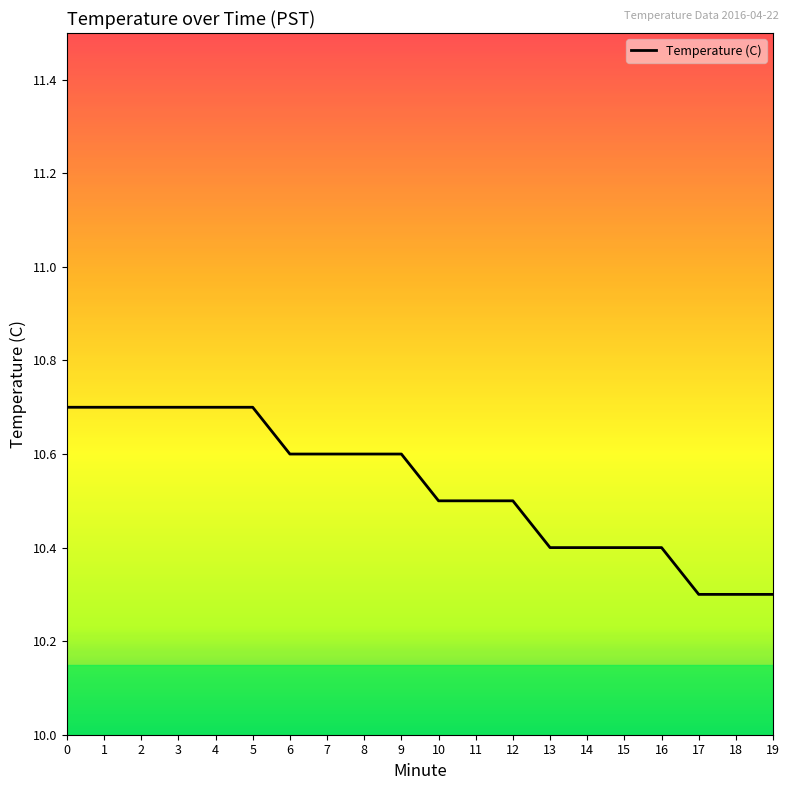

What is the change in value from 4 to 15?

-0.3